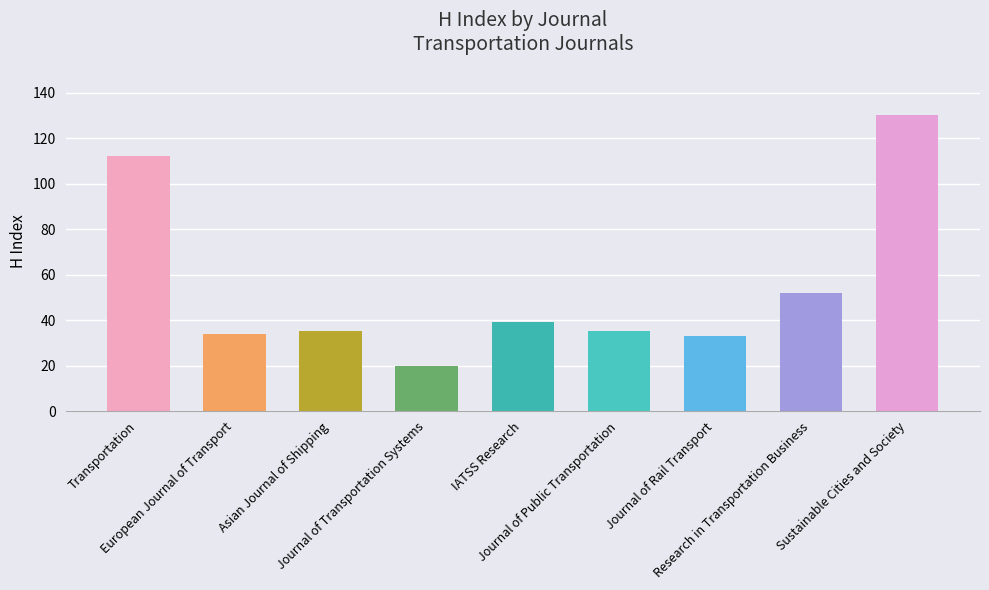

Where does the data first go above 35?

Transportation